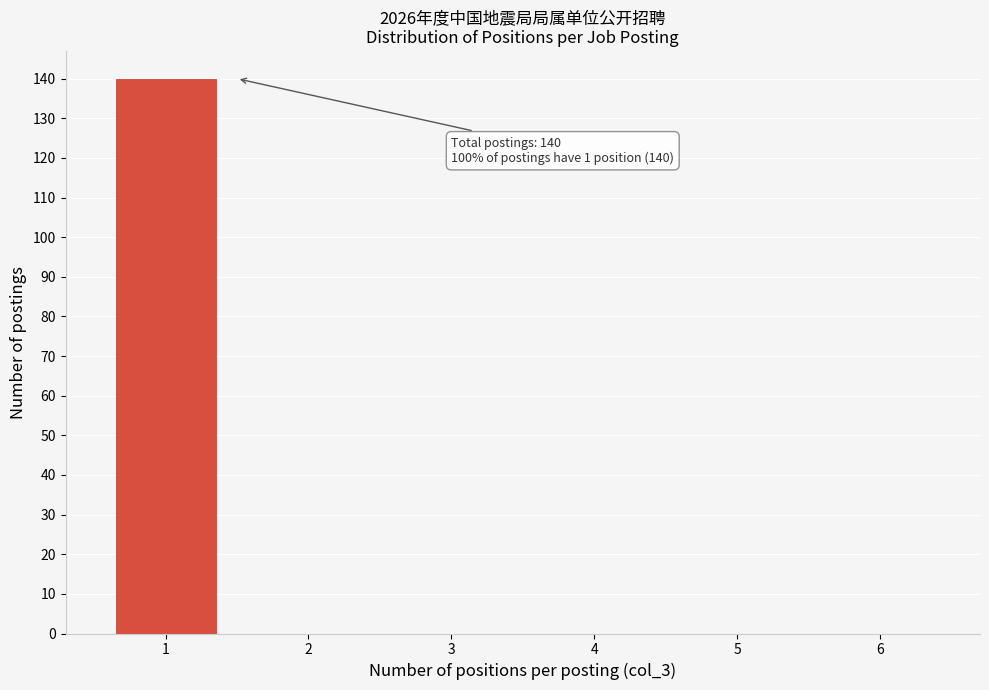

Reading left to right, list all the values displayed in this chart.

1=140	2=0	3=0	4=0	5=0	6=0